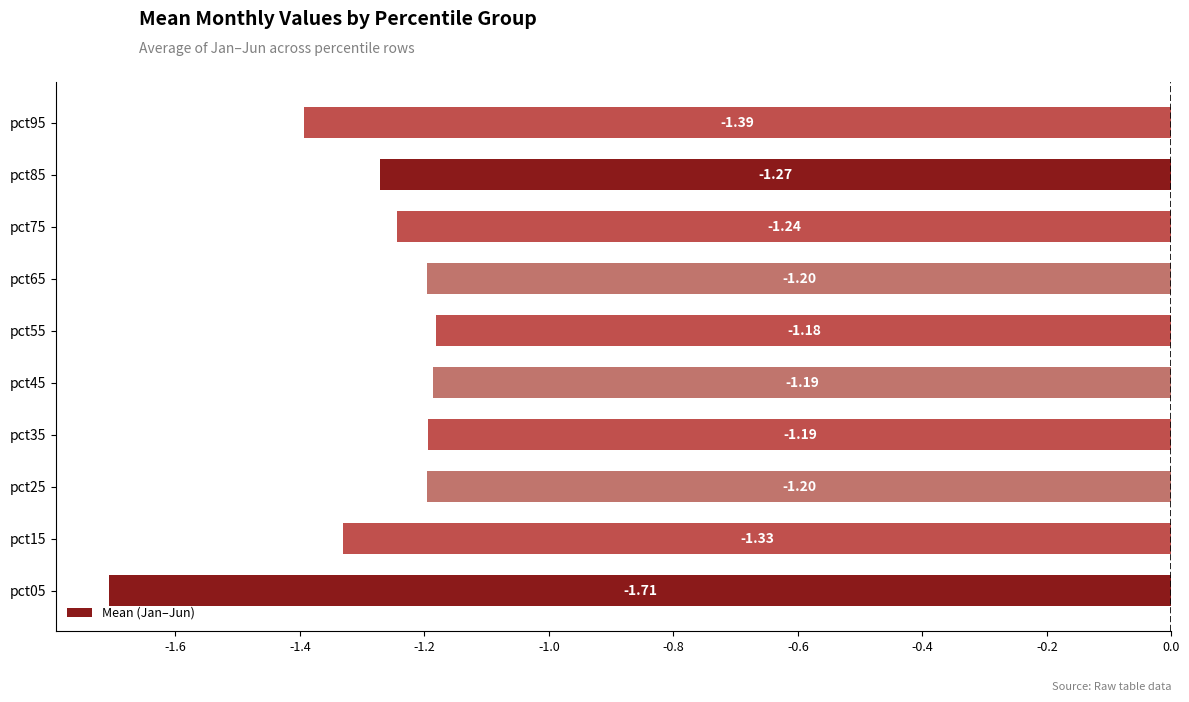

Between pct15 and pct55, which is larger?

pct55